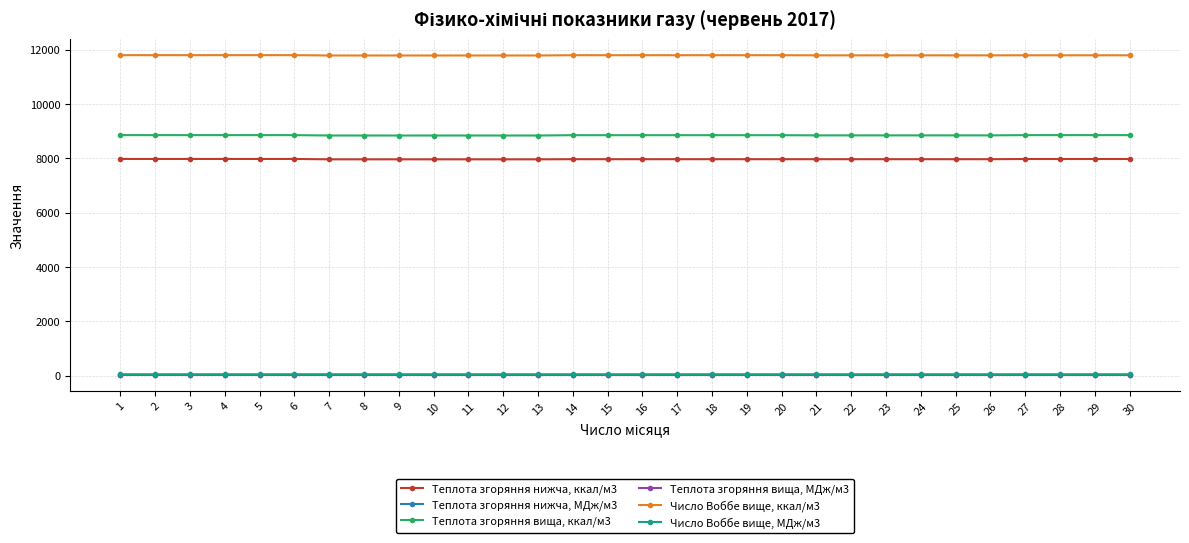

Is this an area chart (filled region under the line)?

No